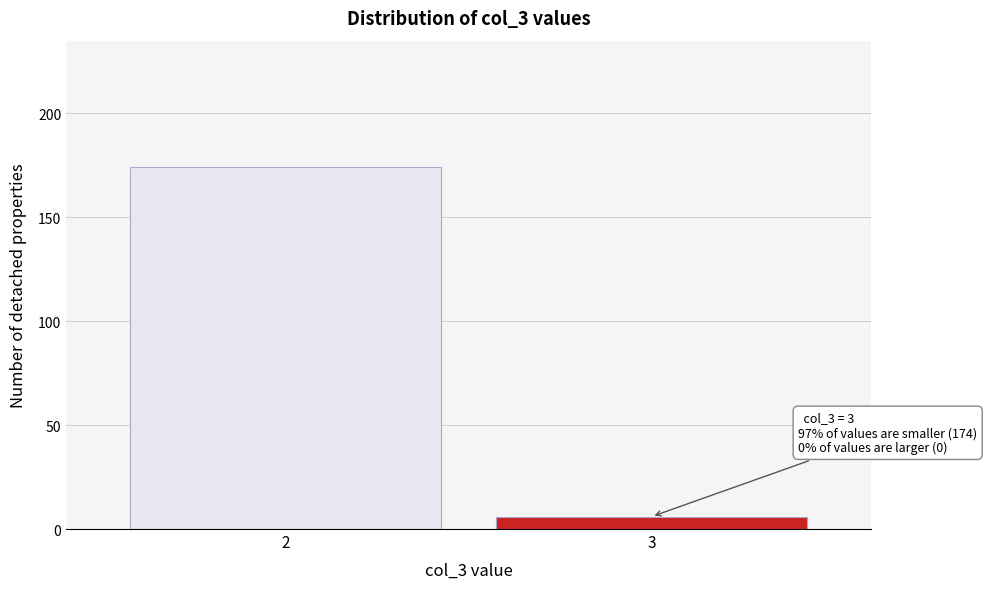

Reading left to right, transcribe all the data shown in this chart.

174	6